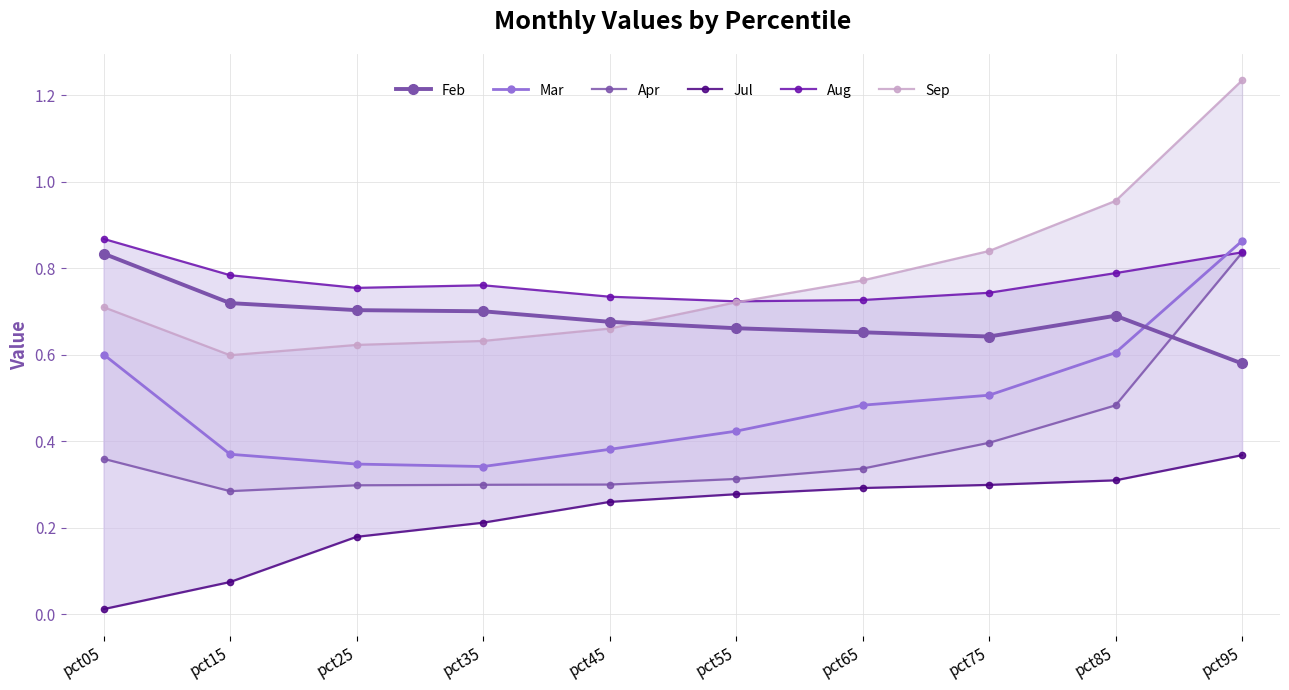

At how many categories does at least one series exceed 0?

10